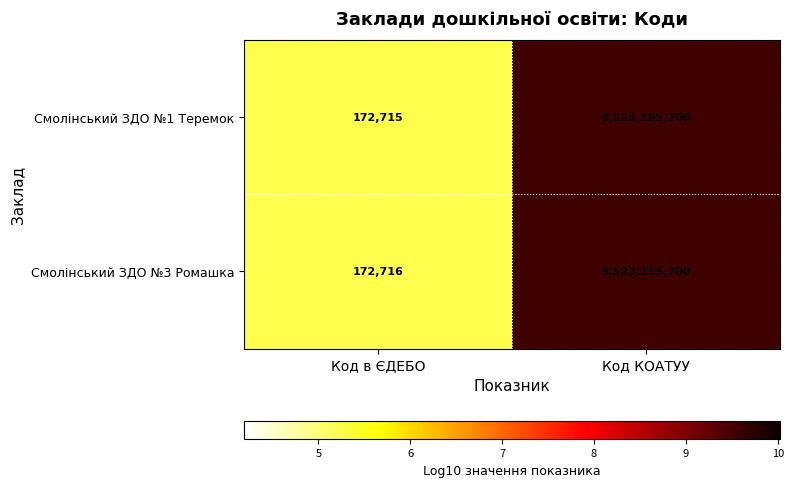

List the series in order of their overall mean, highest first.

Смолінський ЗДО №3 Ромашка, Смолінський ЗДО №1 Теремок